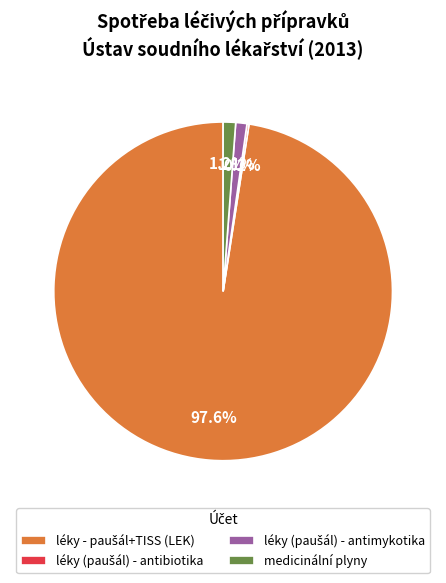

Is there a majority slice in this chart?

Yes